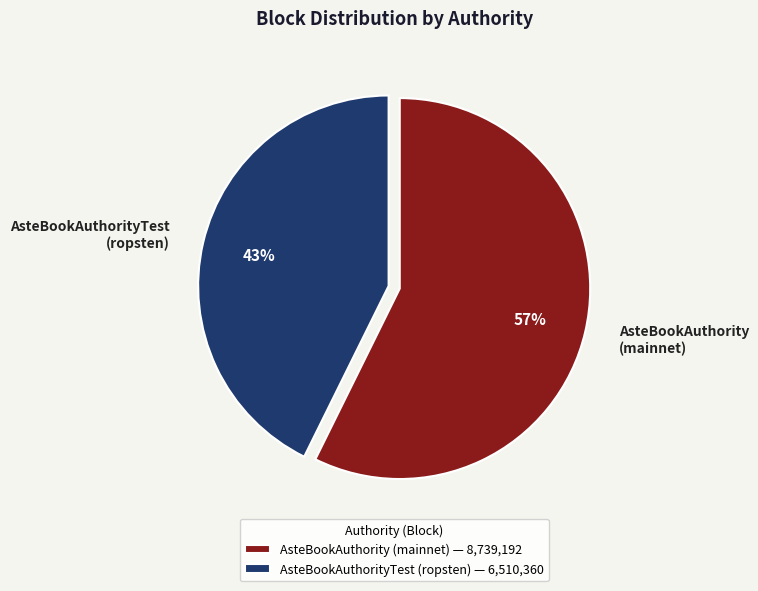

What is the ratio of the value at AsteBookAuthority (mainnet) to the value at AsteBookAuthorityTest (ropsten)?

1.3